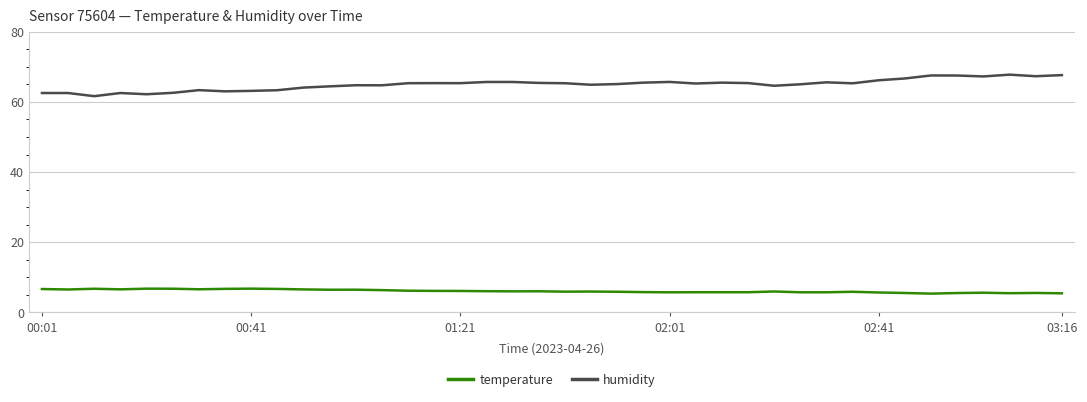

What is the greatest value displayed?

67.8